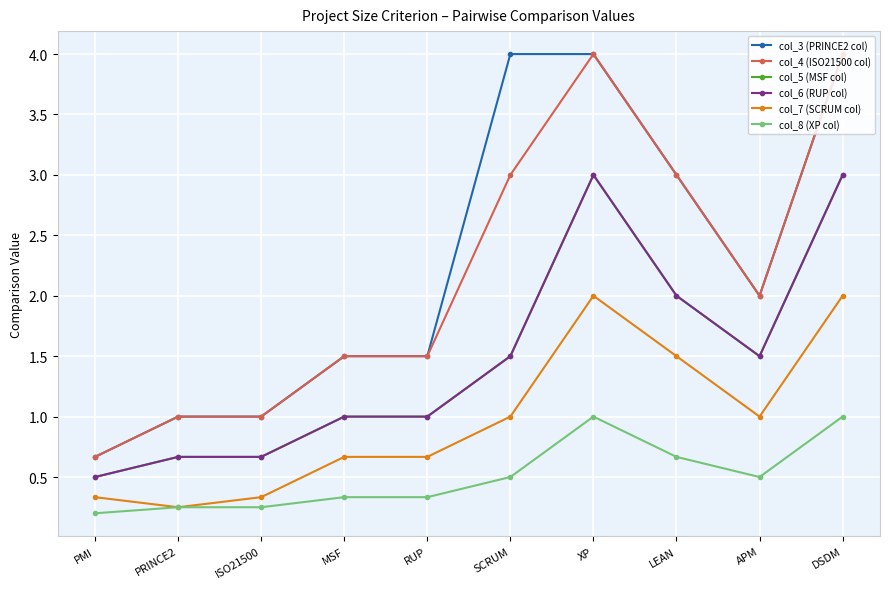

Does the chart have visible grid lines?

Yes